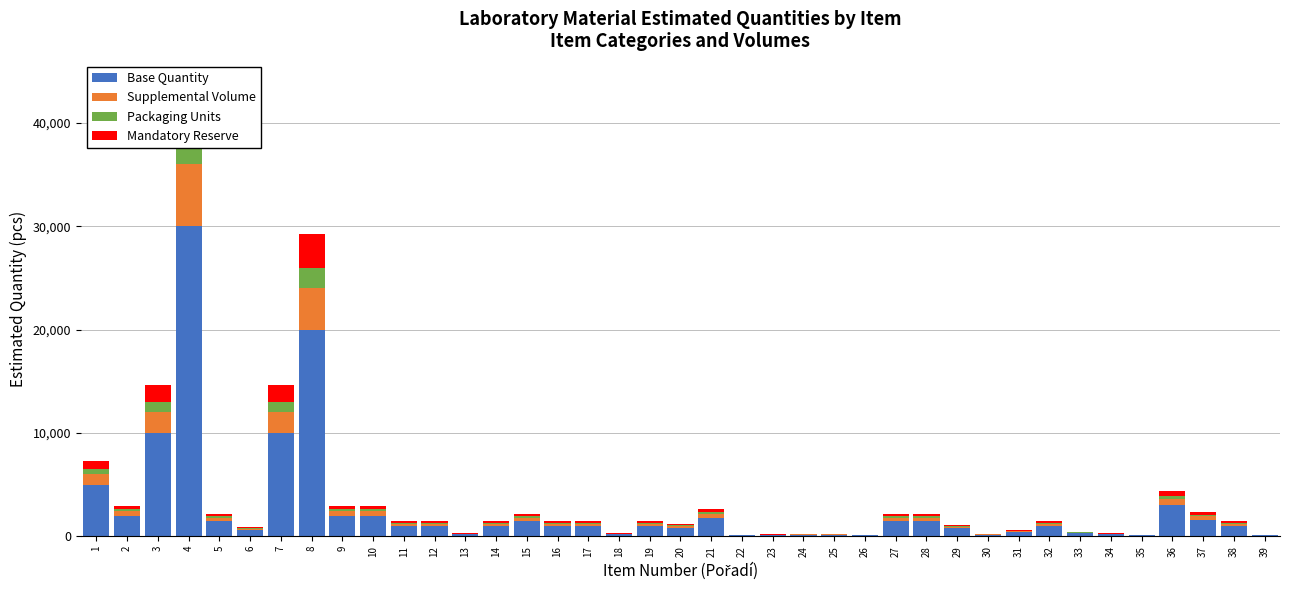

At 12, list the series in order from largest to smallest.

Base Quantity, Supplemental Volume, Mandatory Reserve, Packaging Units